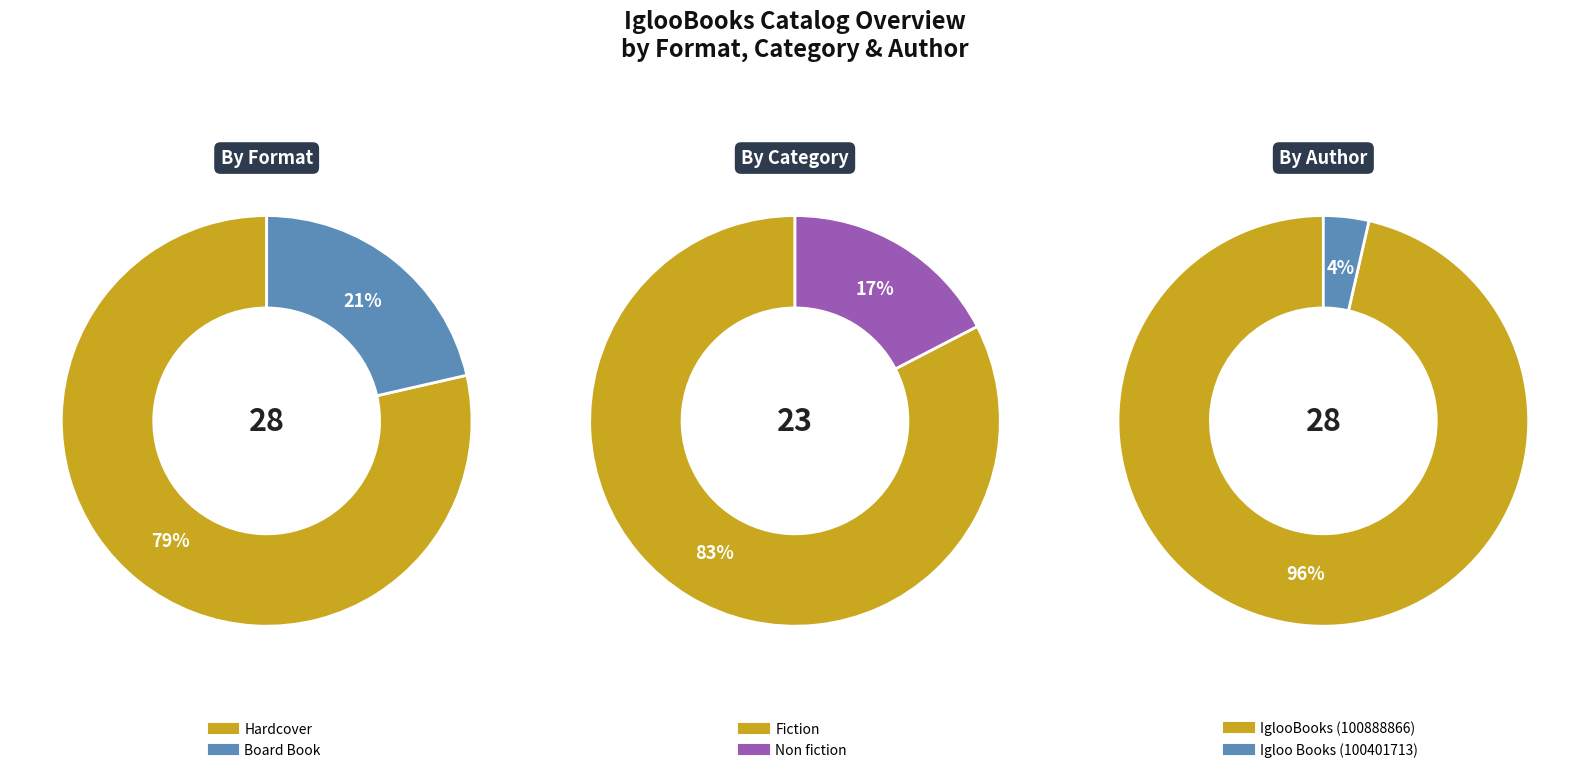

Is it true that Fiction is 97% of the pie?

False